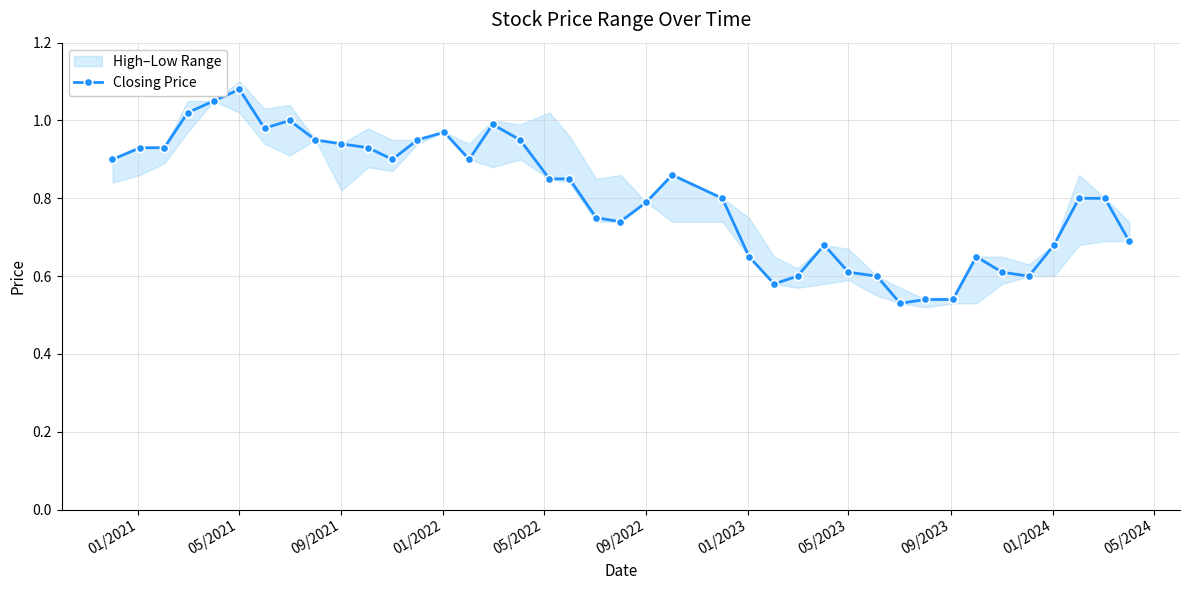

Is it true that Closing Price equals 0.2 at 05/2023?

False